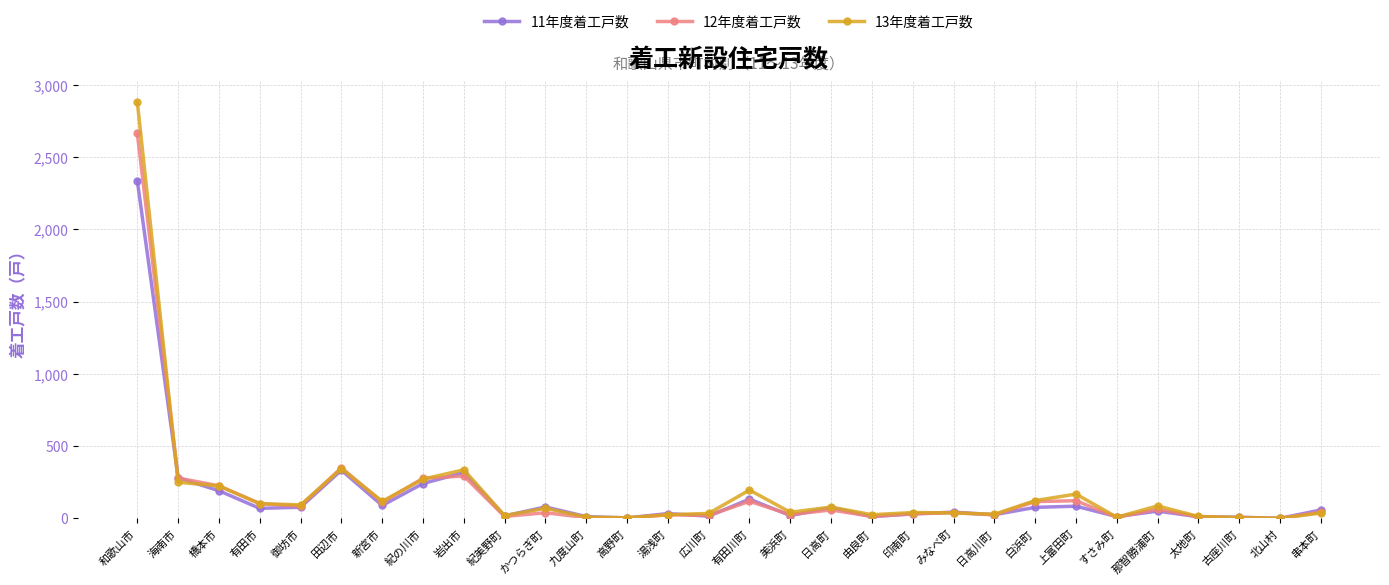

How many values in the 12年度着工戸数 series are below 43?

15